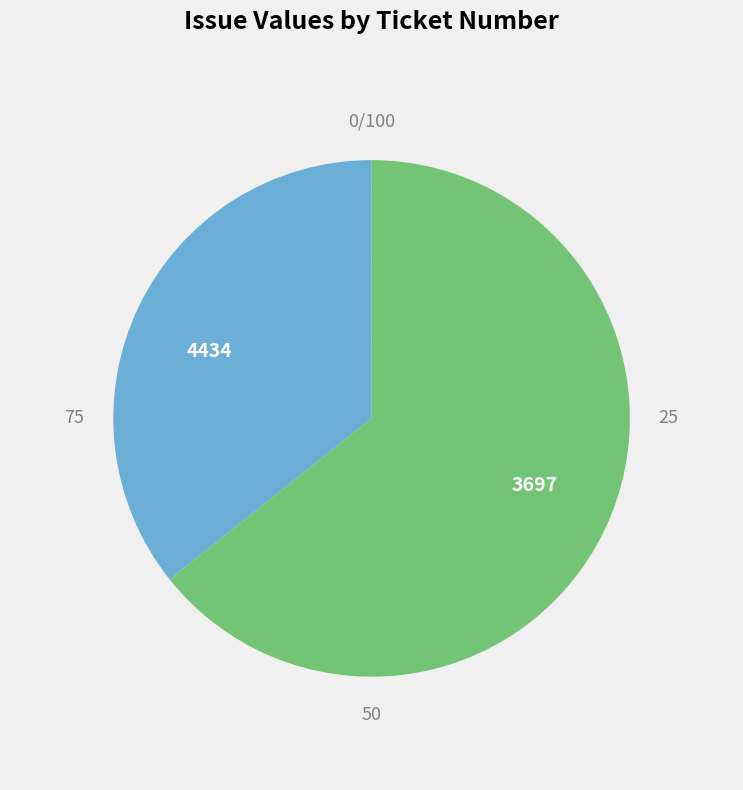

Rank the categories by value from highest to lowest.

3697, 4434